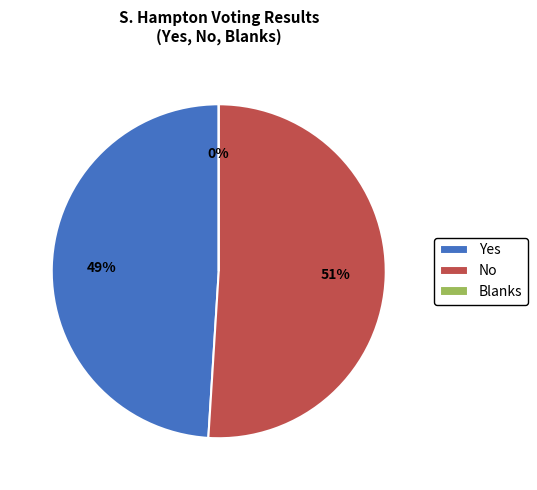

To the nearest percent, what percentage of the pie is Yes?

49%